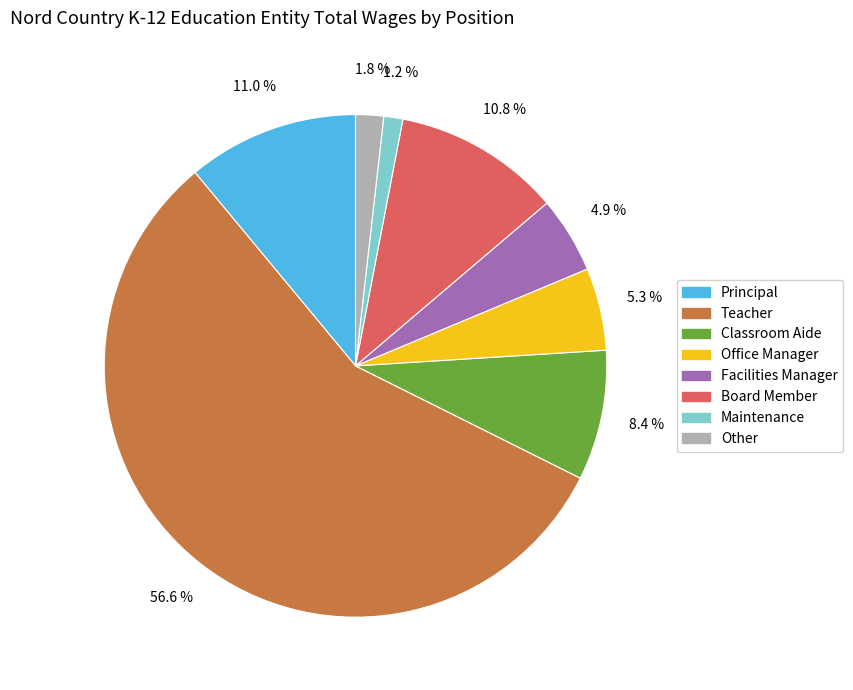

To the nearest percent, what is the difference between the largest and smallest slice percentages?

55%